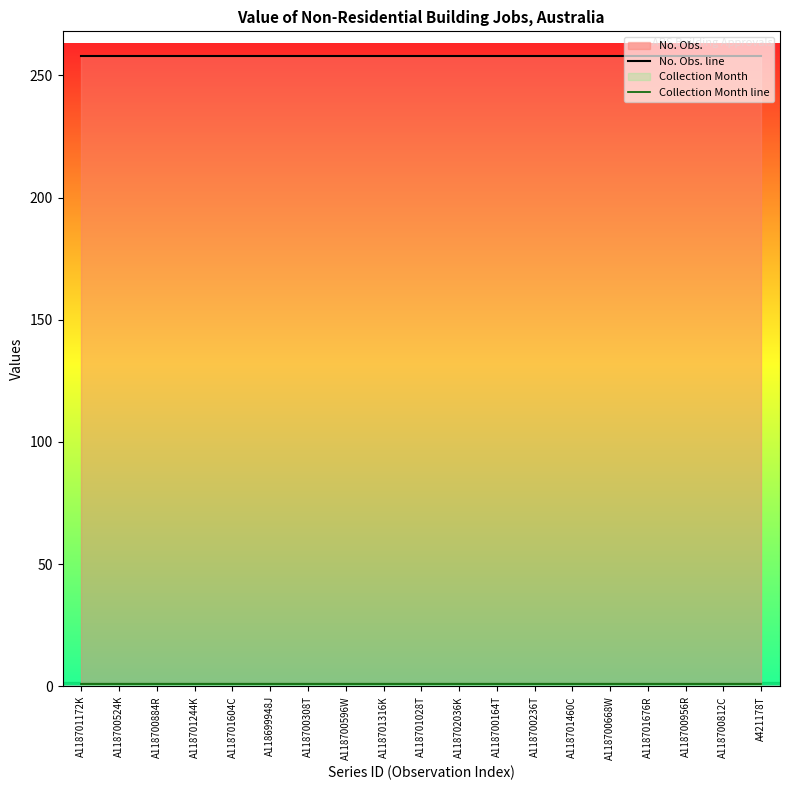

How many data points does each series have?

19